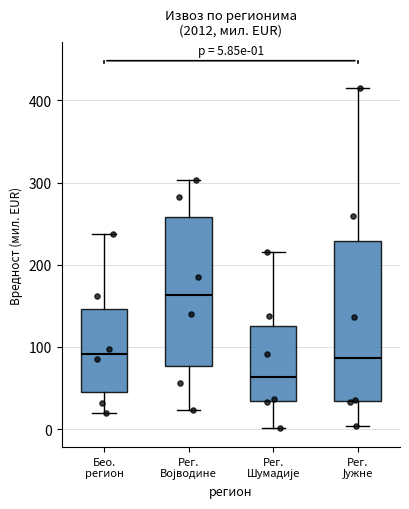

Which box has the highest median line?

Рег. Војводине